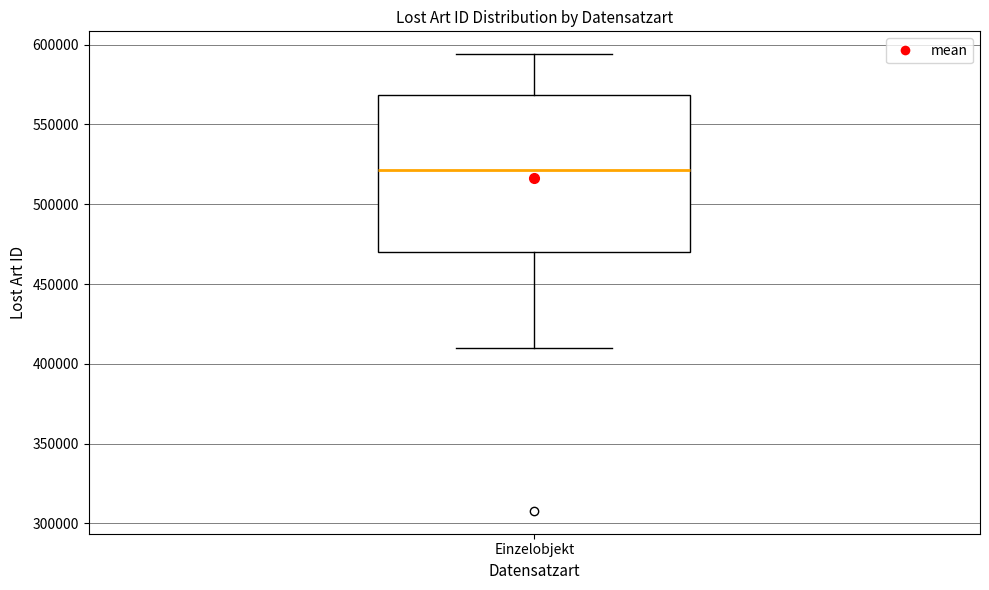

Read this box plot against the y-axis: the position of the median line, the range covered by the box, and the ends of both whiskers. The values are not printed on the chart, so give them approximately, as read against the axis.

median 520000, box 470000 to 570000, whiskers 410000 to 595000